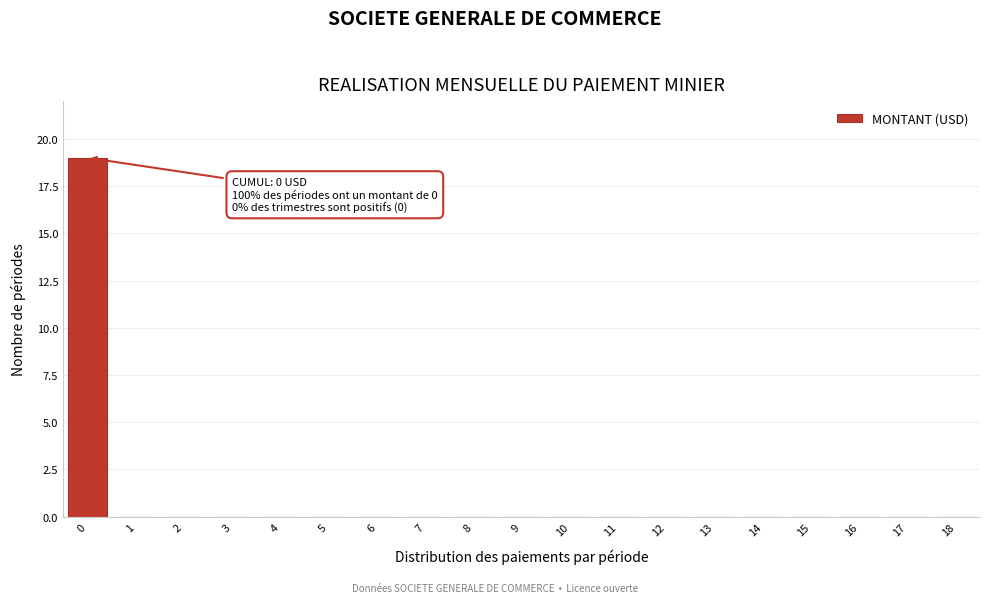

Reading left to right, transcribe all the data shown in this chart.

0=19	1=0	2=0	3=0	4=0	5=0	6=0	7=0	8=0	9=0	10=0	11=0	12=0	13=0	14=0	15=0	16=0	17=0	18=0